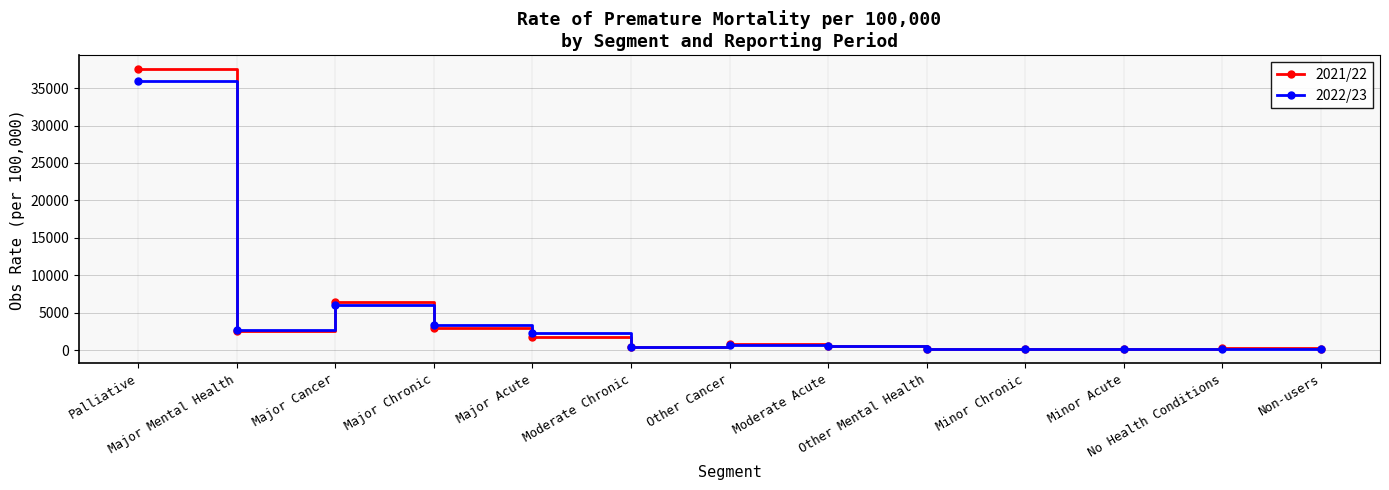

The 2022/23 series shows 177.1 at No Health Conditions. True or false?

True